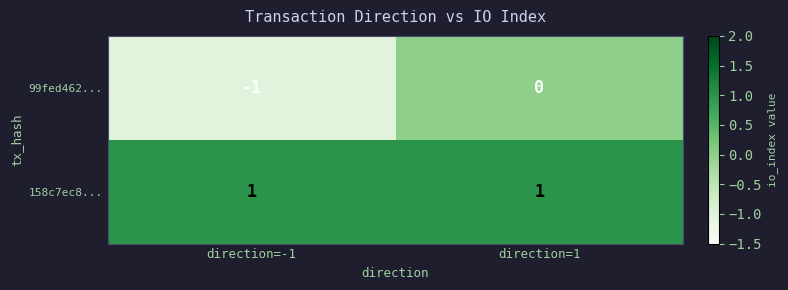

At how many categories does at least one series exceed 0?

2